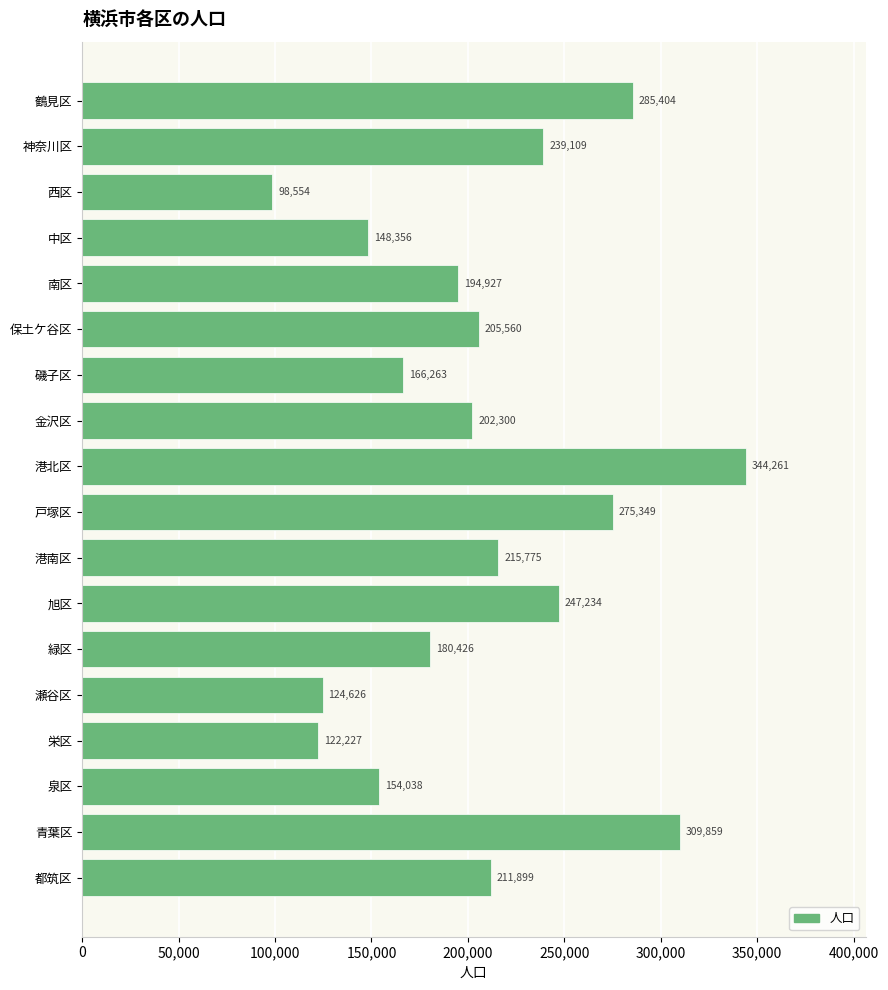

The chart shows a value of 122227 at 栄区. True or false?

True